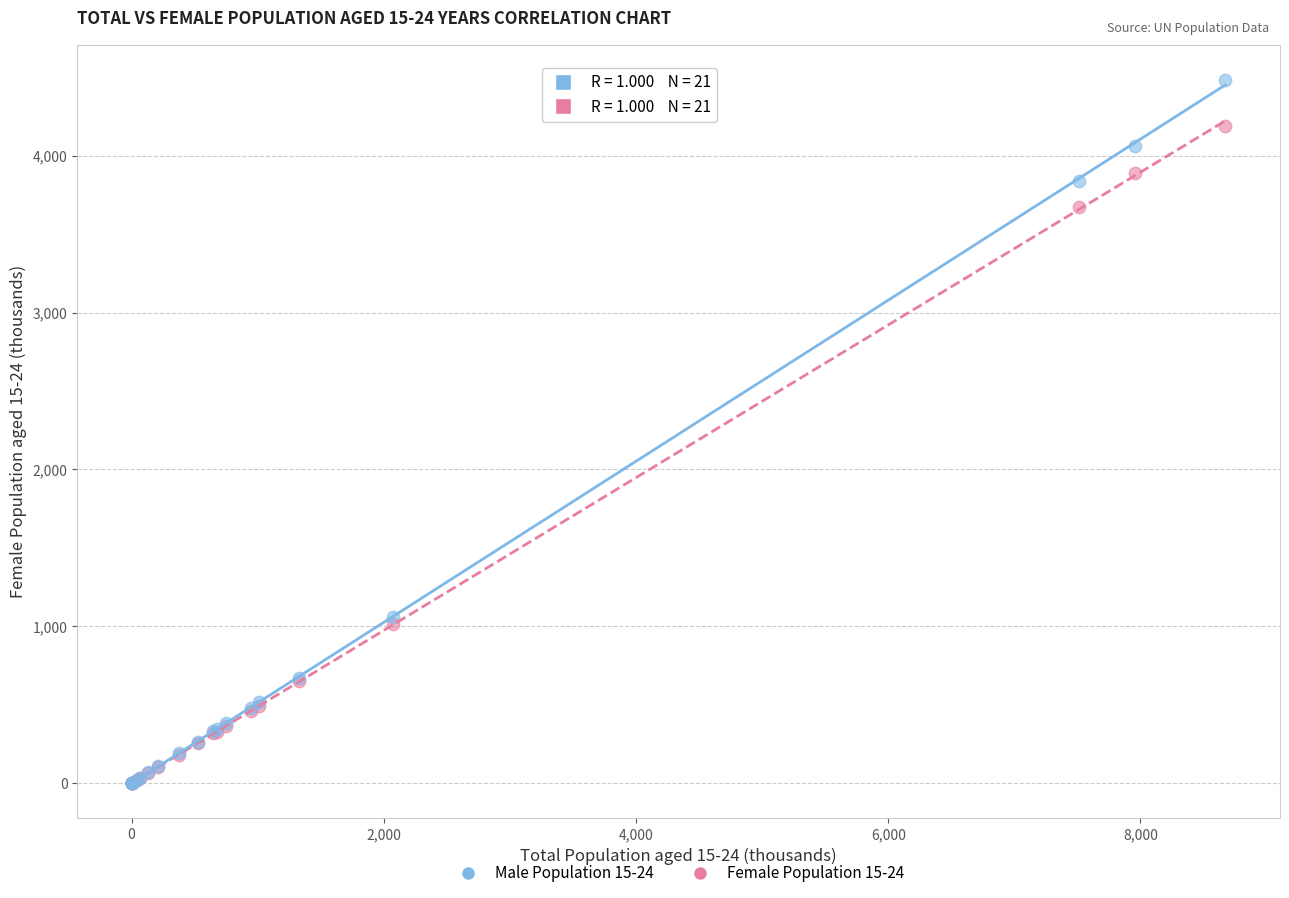

What are all the series names shown in the legend?

Male Population 15-24, Female Population 15-24